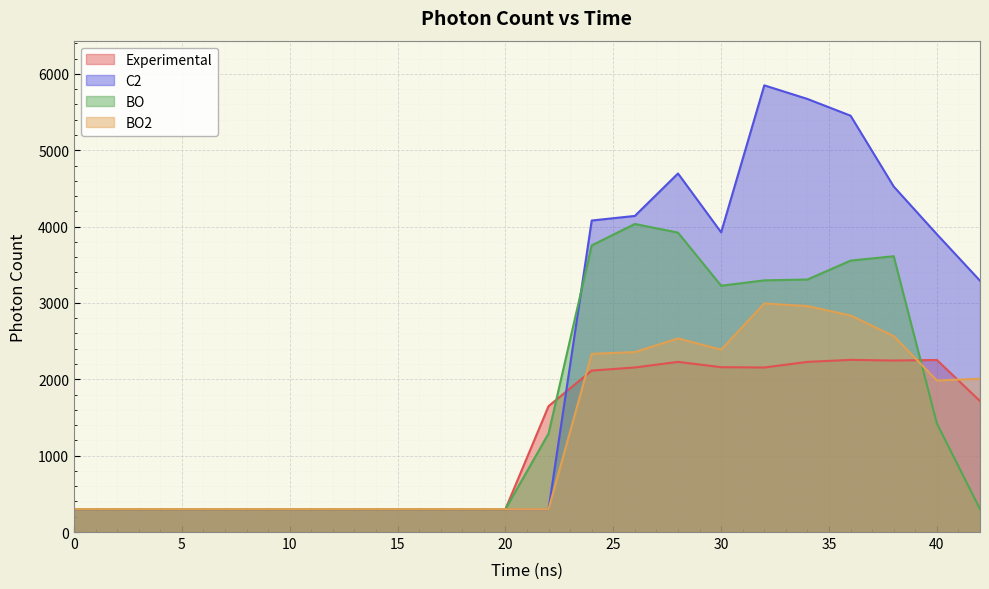

Where is the first local minimum for Experimental?

32